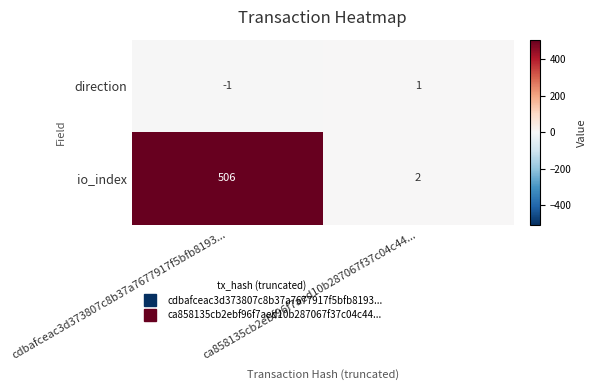

Reading left to right, what are all the values shown in this chart?

direction: cdbafceac3d373807c8b37a7677917f5bfb8193...=-1	ca858135cb2ebf96f7aed10b287067f37c04c44...=1
io_index: cdbafceac3d373807c8b37a7677917f5bfb8193...=506	ca858135cb2ebf96f7aed10b287067f37c04c44...=2